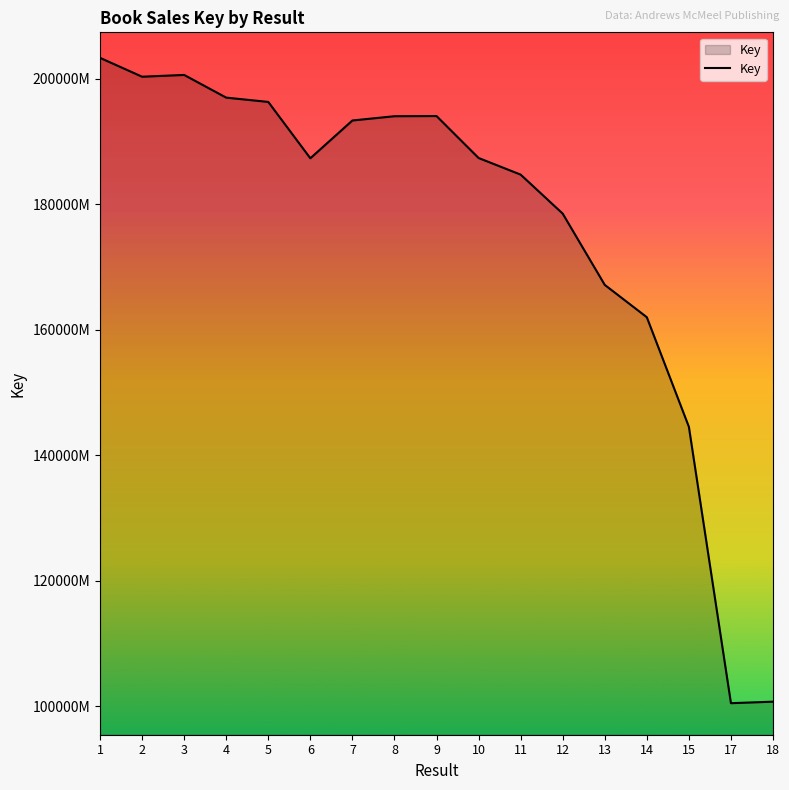

What is the average value?

175962901